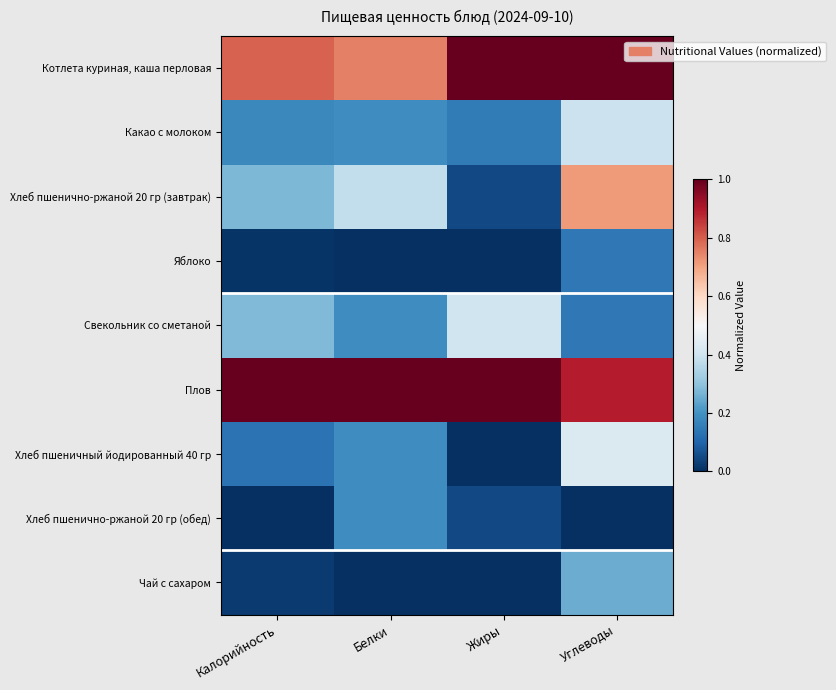

At which category is the sum across all series the highest?

Углеводы